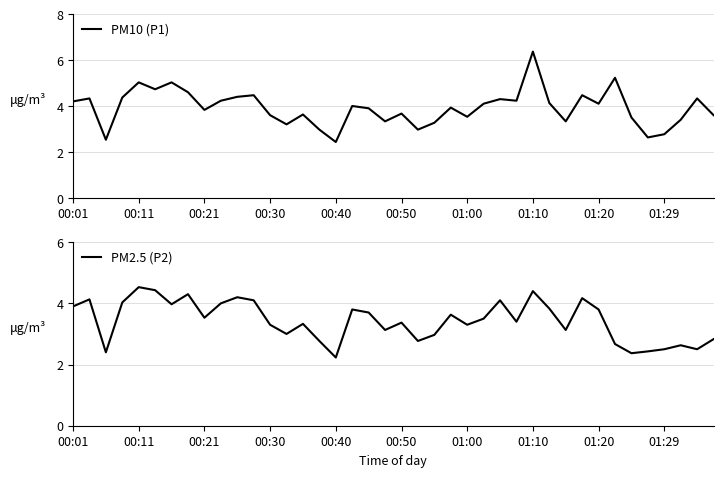

Which series has the largest total across all categories?

PM10 (P1)